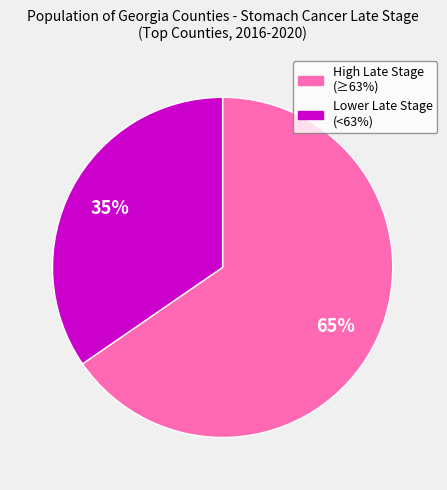

Does Lower Late Stage (<63%) account for over 50% of the chart?

No